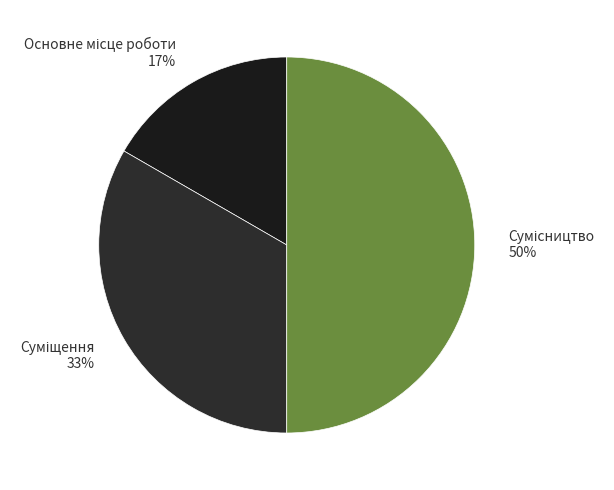

What is the largest slice in the pie chart?

Сумісництво